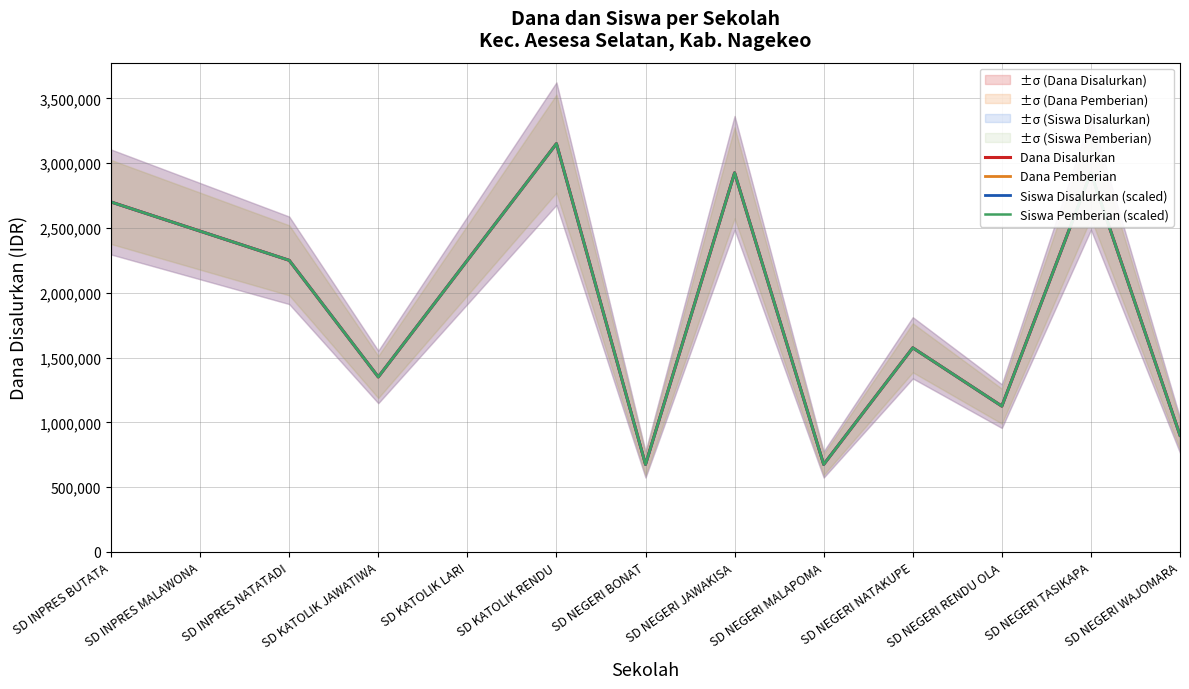

How many lines are shown in the chart?

4